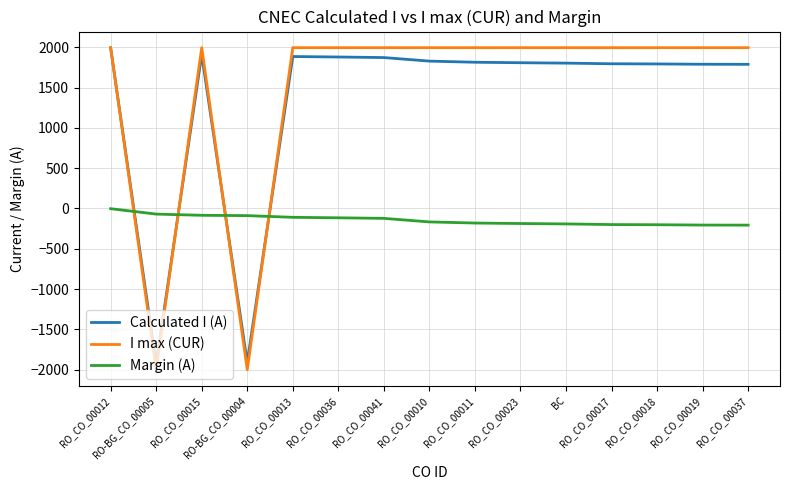

Is it true that Calculated I (A) equals 1992 at RO_CO_00012?

True